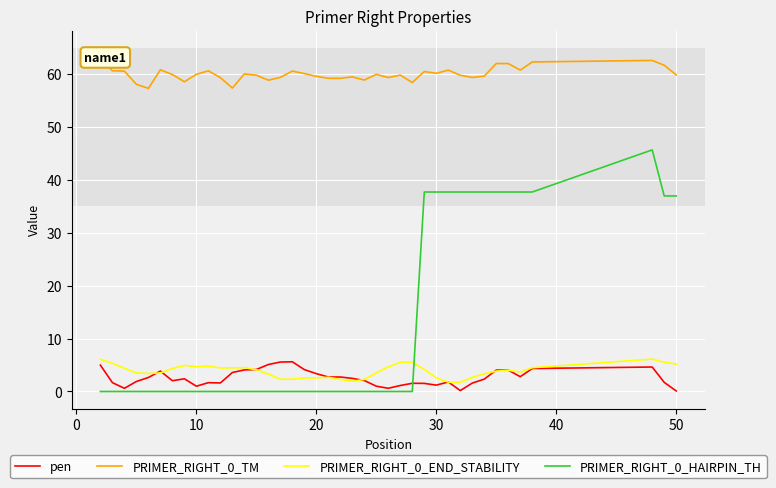

Does the chart display data point markers on the line(s)?

No